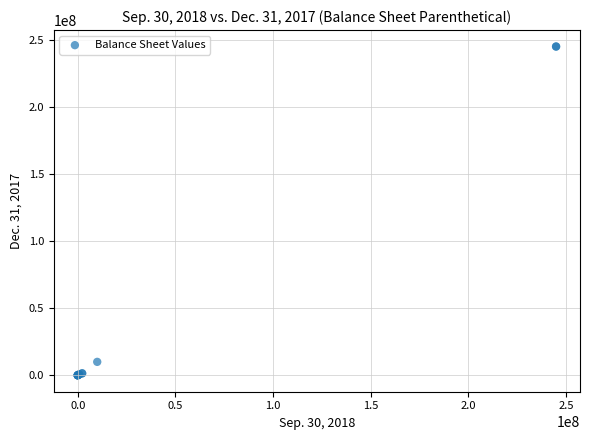

What Y value in the scatter plot is closest to 122500000?

10000000.0